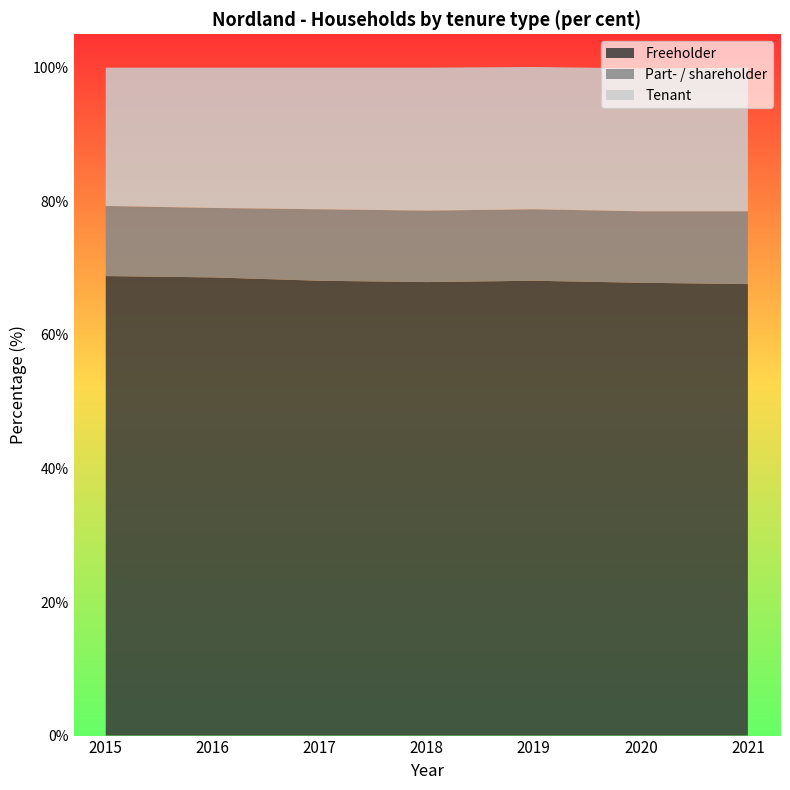

Reading left to right, extract all data points from this chart.

Freeholder: 2015=68.8	2016=68.6	2017=68.1	2018=67.9	2019=68.1	2020=67.8	2021=67.6
Part- / shareholder: 2015=10.5	2016=10.4	2017=10.7	2018=10.7	2019=10.7	2020=10.7	2021=10.9
Tenant: 2015=20.7	2016=21.0	2017=21.2	2018=21.4	2019=21.3	2020=21.4	2021=21.5